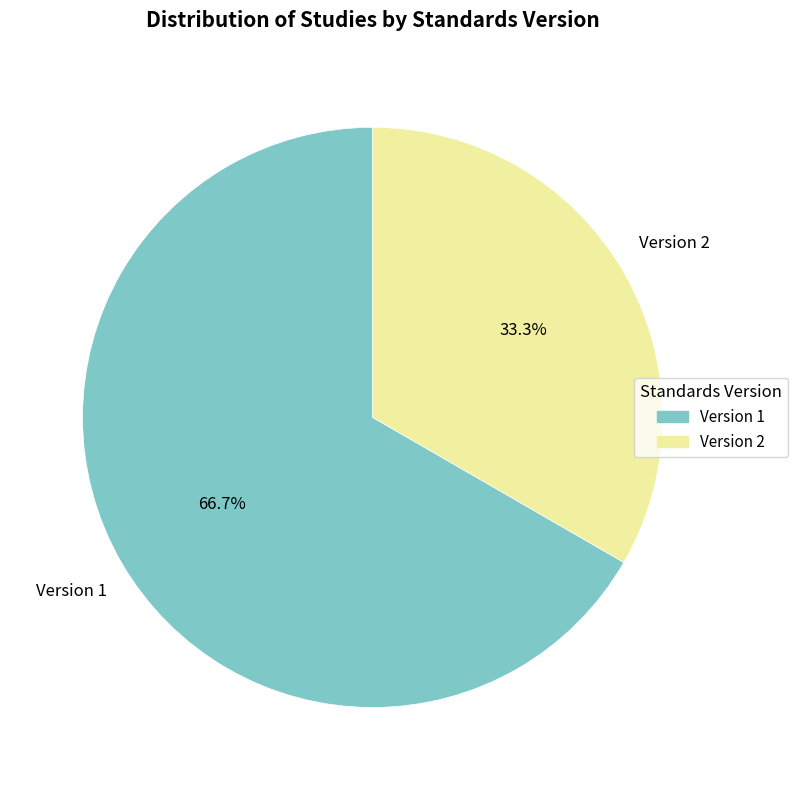

Is there any slice that represents more than half of the pie?

Yes